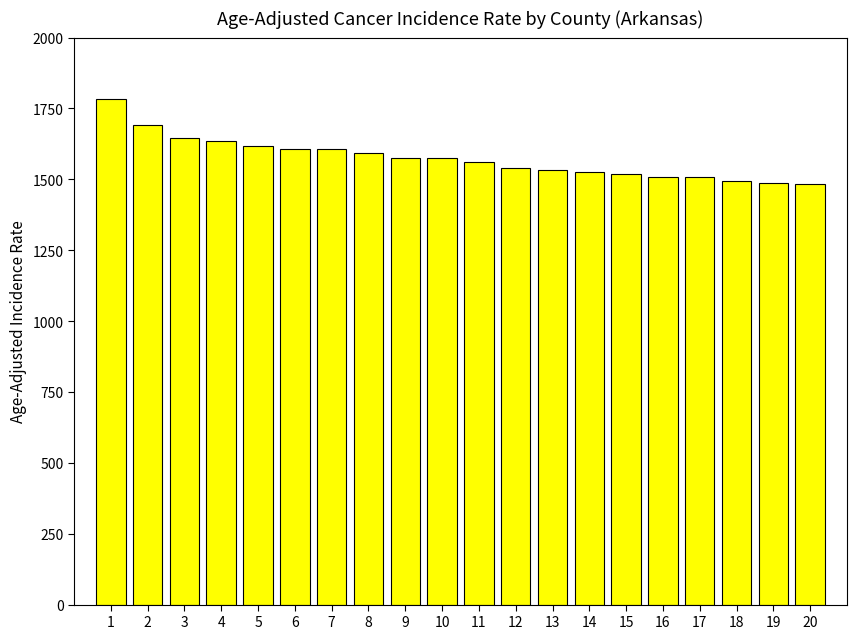

How many values exceed 1573?

10